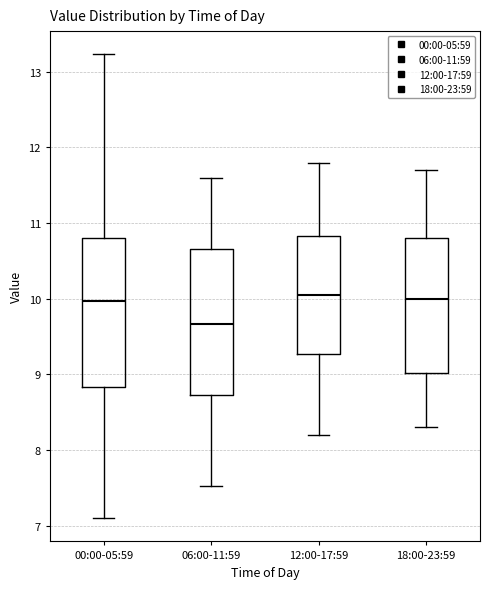

Reading left to right, transcribe this box plot: for each box, give where its median line is, the range the box spans, and where its two whiskers end, as read against the y-axis. The values are not printed on the chart, so give them approximately, as read against the axis.

00:00-05:59: median 10.0, box 8.8 to 10.8, whiskers 7.1 to 13.2
06:00-11:59: median 9.7, box 8.7 to 10.7, whiskers 7.5 to 11.6
12:00-17:59: median 10.1, box 9.3 to 10.8, whiskers 8.2 to 11.8
18:00-23:59: median 10.0, box 9.0 to 10.8, whiskers 8.3 to 11.7